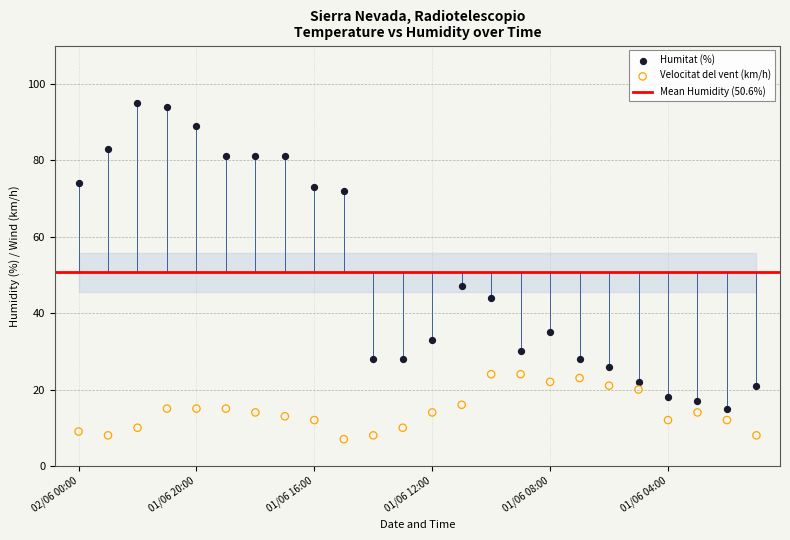

Which series contains the lowest Y value?

Velocitat del vent (km/h)